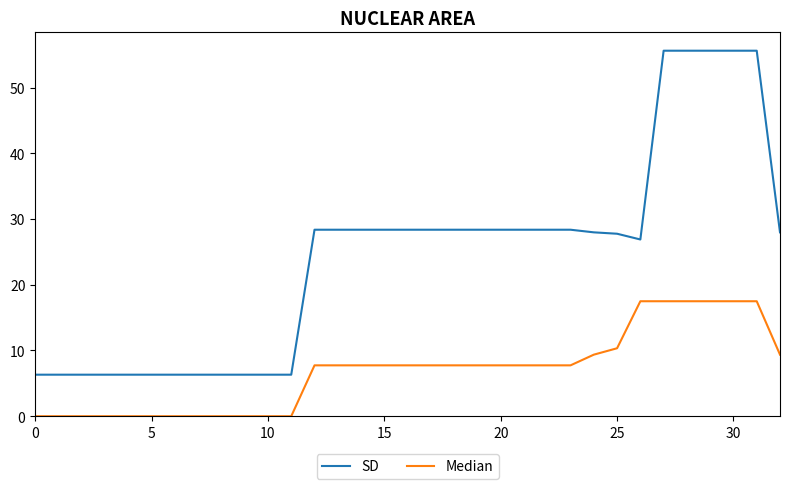

Which series has the widest spread of values?

SD